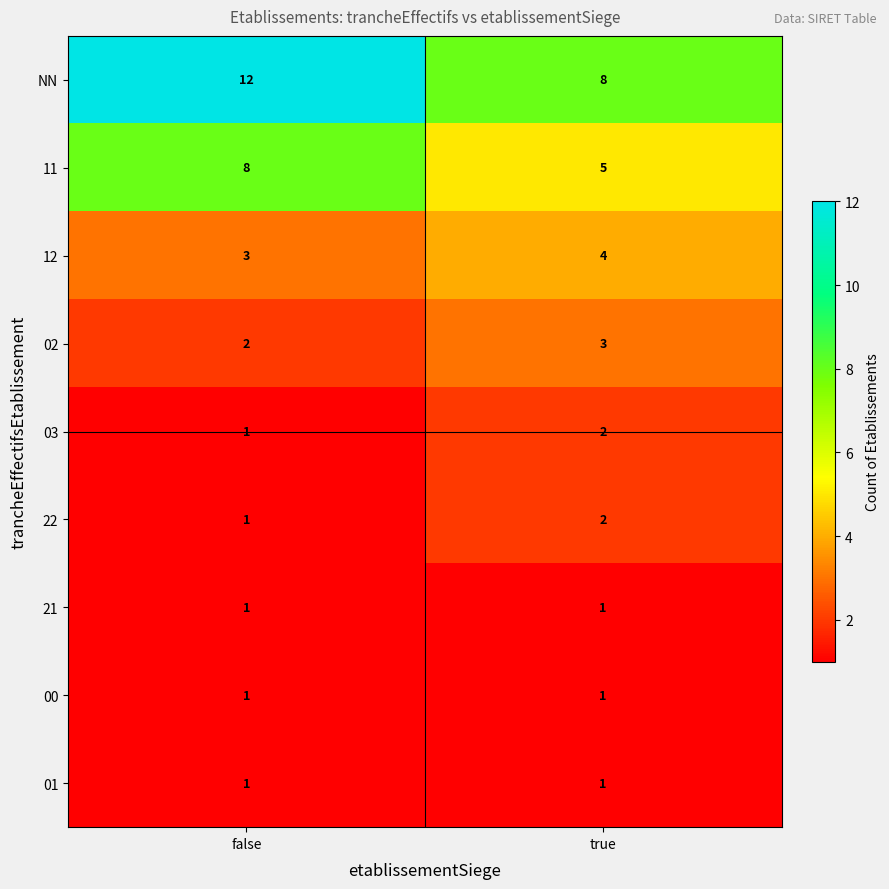

Between false and true, which series saw the biggest shift?

NN